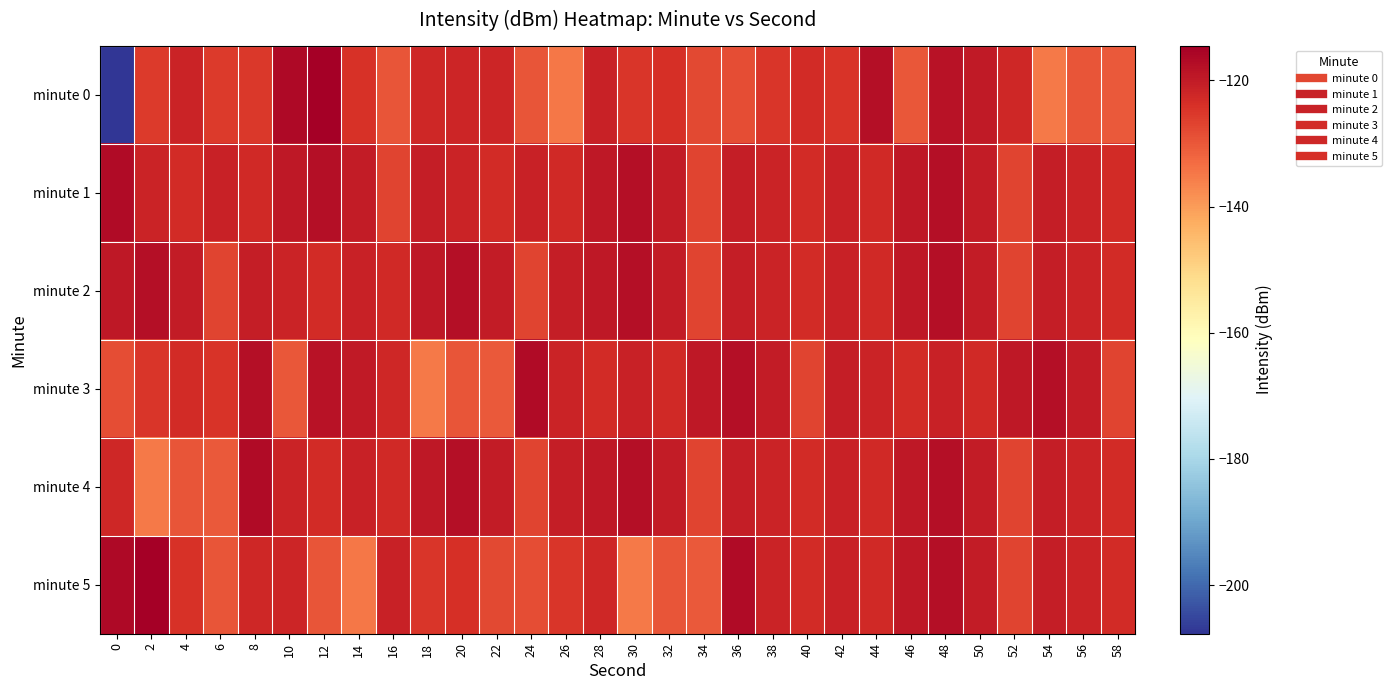

Reading left to right, extract all data points from this chart.

minute 0: 0=-207.7	2=-125.5	4=-121.6	6=-125.8	8=-125.4	10=-116.6	12=-114.5	14=-124.0	16=-129.6	18=-122.3	20=-122.1	22=-121.8	24=-129.5	26=-134.6	28=-121.3	30=-124.7	32=-123.8	34=-127.6	36=-128.5	38=-125.0	40=-123.2	42=-124.7	44=-117.4	46=-129.8	48=-118.4	50=-119.9	52=-122.3	54=-135.1	56=-129.7	58=-130.5
minute 1: 0=-116.7	2=-121.7	4=-122.9	6=-121.0	8=-122.7	10=-119.5	12=-117.5	14=-120.2	16=-127.2	18=-120.5	20=-121.7	22=-122.9	24=-121.0	26=-122.7	28=-119.5	30=-117.5	32=-120.2	34=-127.2	36=-120.5	38=-121.7	40=-122.9	42=-121.0	44=-122.7	46=-119.5	48=-117.5	50=-120.2	52=-127.2	54=-120.5	56=-121.7	58=-122.9
minute 2: 0=-119.5	2=-117.5	4=-120.2	6=-127.2	8=-120.5	10=-121.7	12=-122.9	14=-121.0	16=-122.7	18=-119.5	20=-117.5	22=-120.2	24=-127.2	26=-120.5	28=-119.5	30=-117.5	32=-120.2	34=-127.2	36=-120.5	38=-121.7	40=-122.9	42=-121.0	44=-122.7	46=-119.5	48=-117.5	50=-120.2	52=-127.2	54=-120.5	56=-121.7	58=-122.9
minute 3: 0=-128.5	2=-125.0	4=-123.2	6=-124.7	8=-117.4	10=-129.8	12=-118.4	14=-119.9	16=-122.3	18=-135.1	20=-129.7	22=-130.5	24=-116.7	26=-121.7	28=-122.9	30=-121.0	32=-122.7	34=-119.5	36=-117.5	38=-120.2	40=-127.2	42=-120.5	44=-121.7	46=-122.9	48=-121.0	50=-122.7	52=-119.5	54=-117.5	56=-120.2	58=-127.2
minute 4: 0=-122.3	2=-135.1	4=-129.7	6=-130.5	8=-116.7	10=-121.7	12=-122.9	14=-121.0	16=-122.7	18=-119.5	20=-117.5	22=-120.2	24=-127.2	26=-120.5	28=-119.5	30=-117.5	32=-120.2	34=-127.2	36=-120.5	38=-121.7	40=-122.9	42=-121.0	44=-122.7	46=-119.5	48=-117.5	50=-120.2	52=-127.2	54=-120.5	56=-121.7	58=-122.9
minute 5: 0=-116.6	2=-114.5	4=-124.0	6=-129.6	8=-122.3	10=-121.8	12=-129.5	14=-134.6	16=-121.3	18=-124.7	20=-123.8	22=-127.6	24=-128.5	26=-125.0	28=-122.3	30=-135.1	32=-129.7	34=-130.5	36=-116.7	38=-121.7	40=-122.9	42=-121.0	44=-122.7	46=-119.5	48=-117.5	50=-120.2	52=-127.2	54=-120.5	56=-121.7	58=-122.9